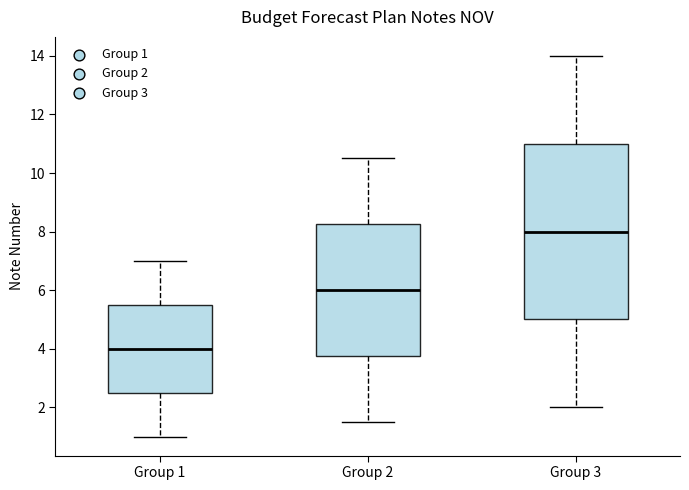

Reading left to right, transcribe this box plot: for each box, give where its median line is, the range the box spans, and where its two whiskers end, as read against the y-axis. The values are not printed on the chart, so give them approximately, as read against the axis.

Group 1: median 4.0, box 2.6 to 5.6, whiskers 1.0 to 7.0
Group 2: median 6.0, box 3.8 to 8.2, whiskers 1.6 to 10.6
Group 3: median 8.0, box 5.0 to 11.0, whiskers 2.0 to 14.0